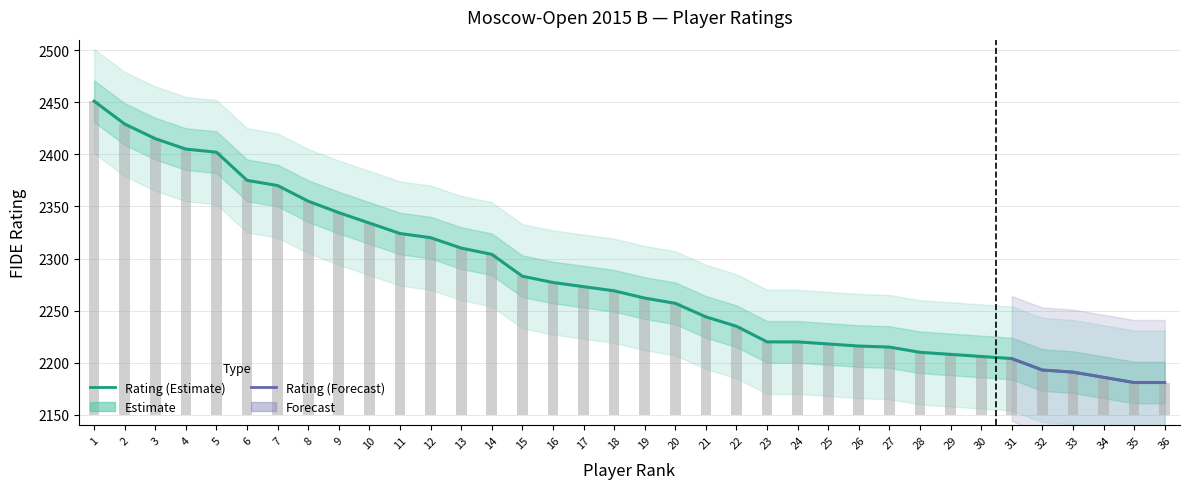

At how many categories does at least one series exceed 2446?

1